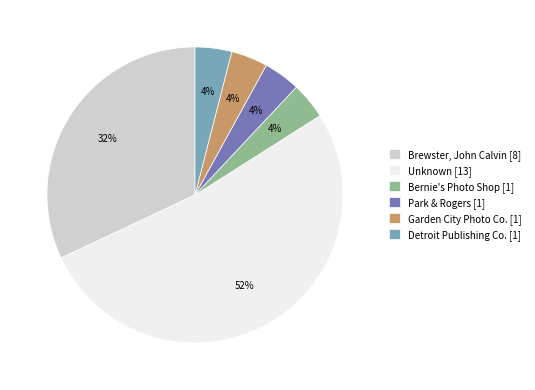

What is the ratio of the value at Detroit Publishing Co. to the value at Garden City Photo Co.?

1.0